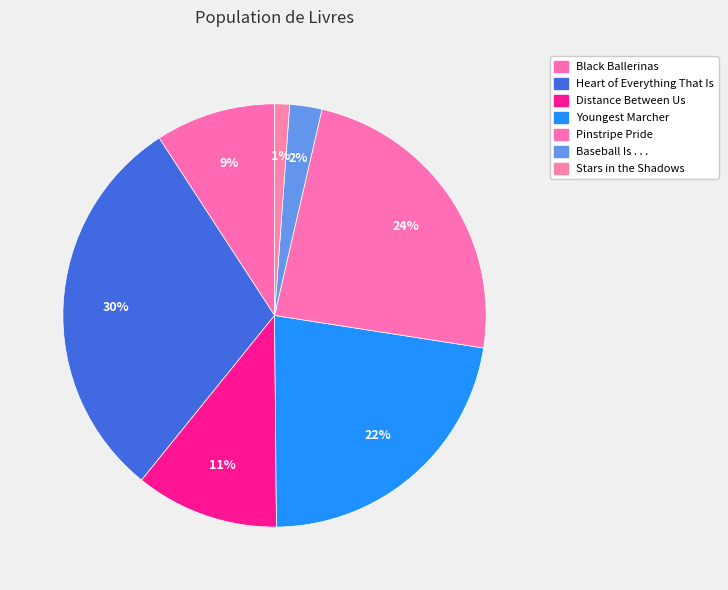

Which category has the biggest portion of the pie?

Heart of Everything That Is